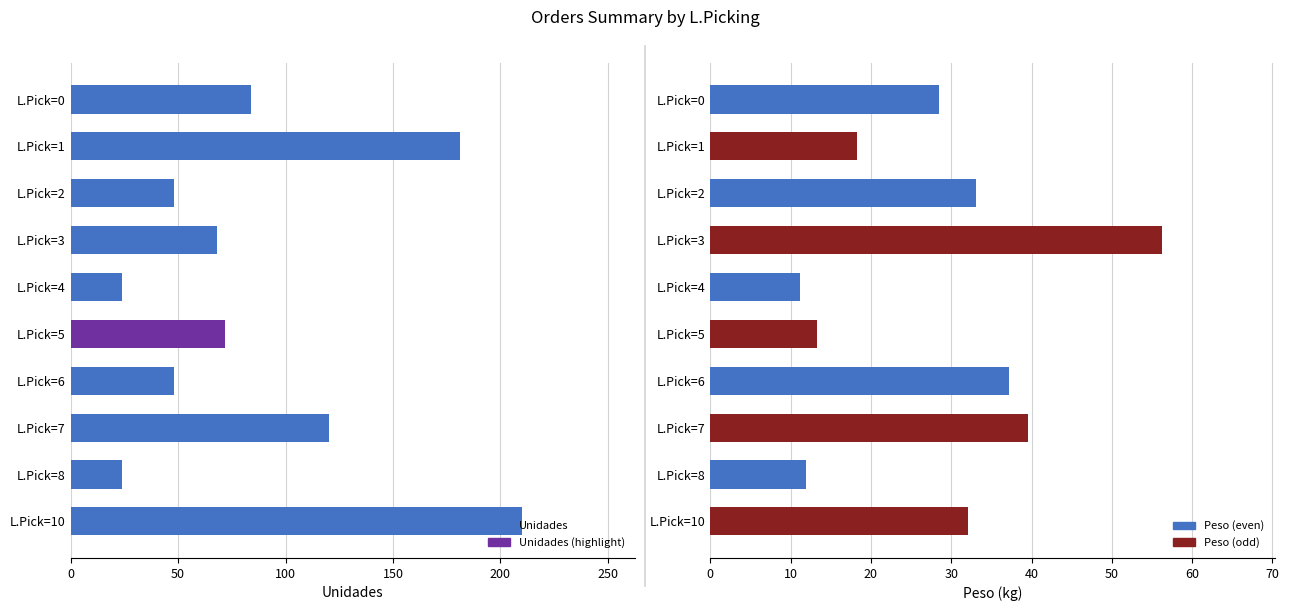

Which series has the largest total across all categories?

Unidades